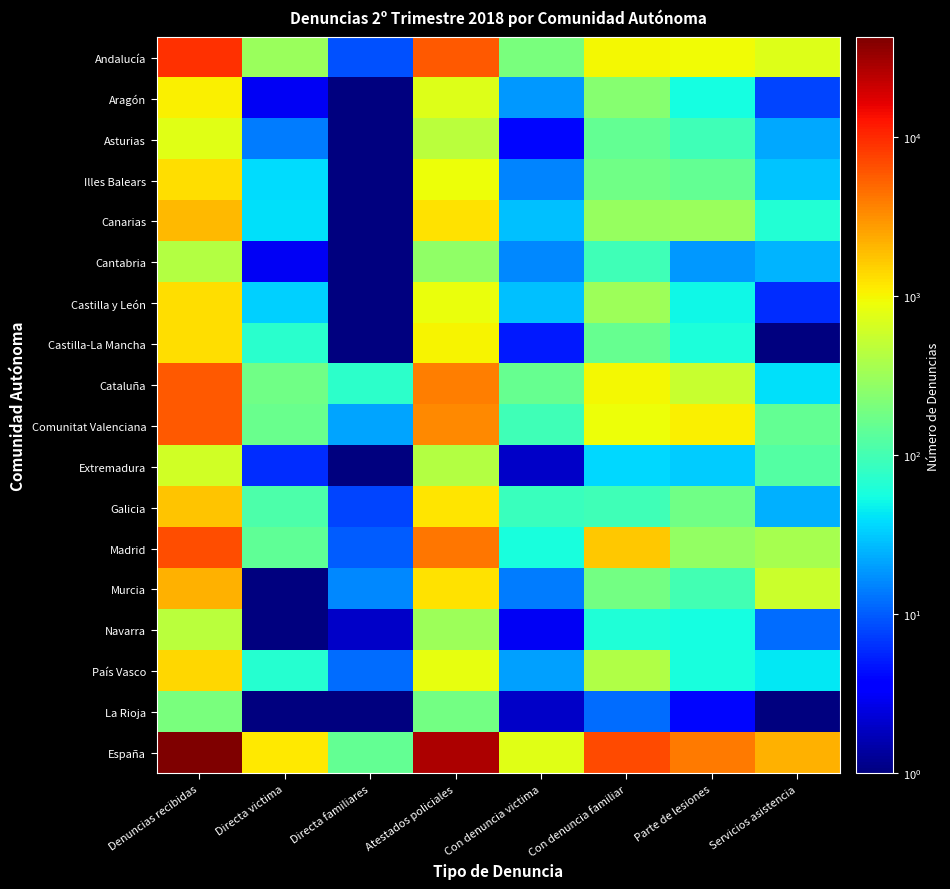

How many categories are shown in the chart?

8